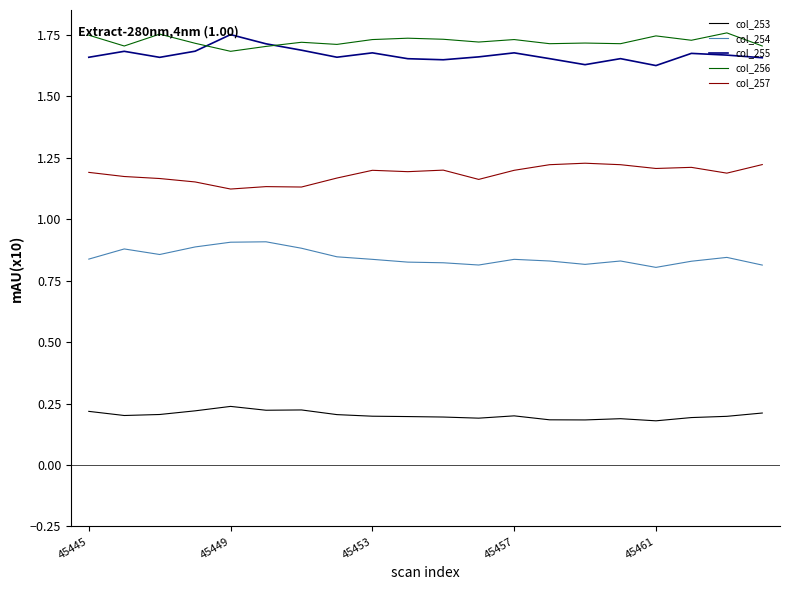

True or false: col_254 and col_255 intersect in this chart.

False